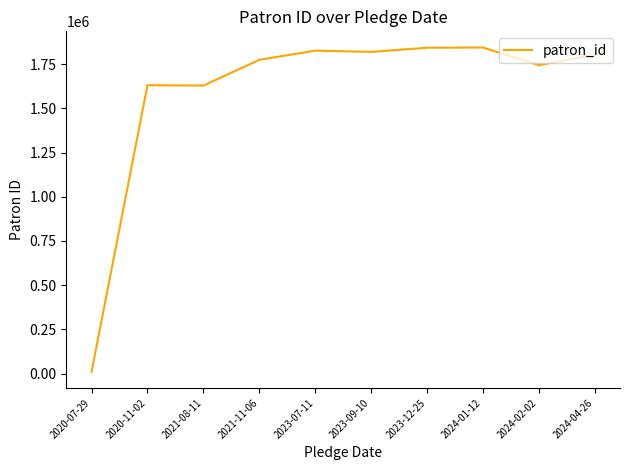

What is the approximate value at 2024-04-26?

1803172